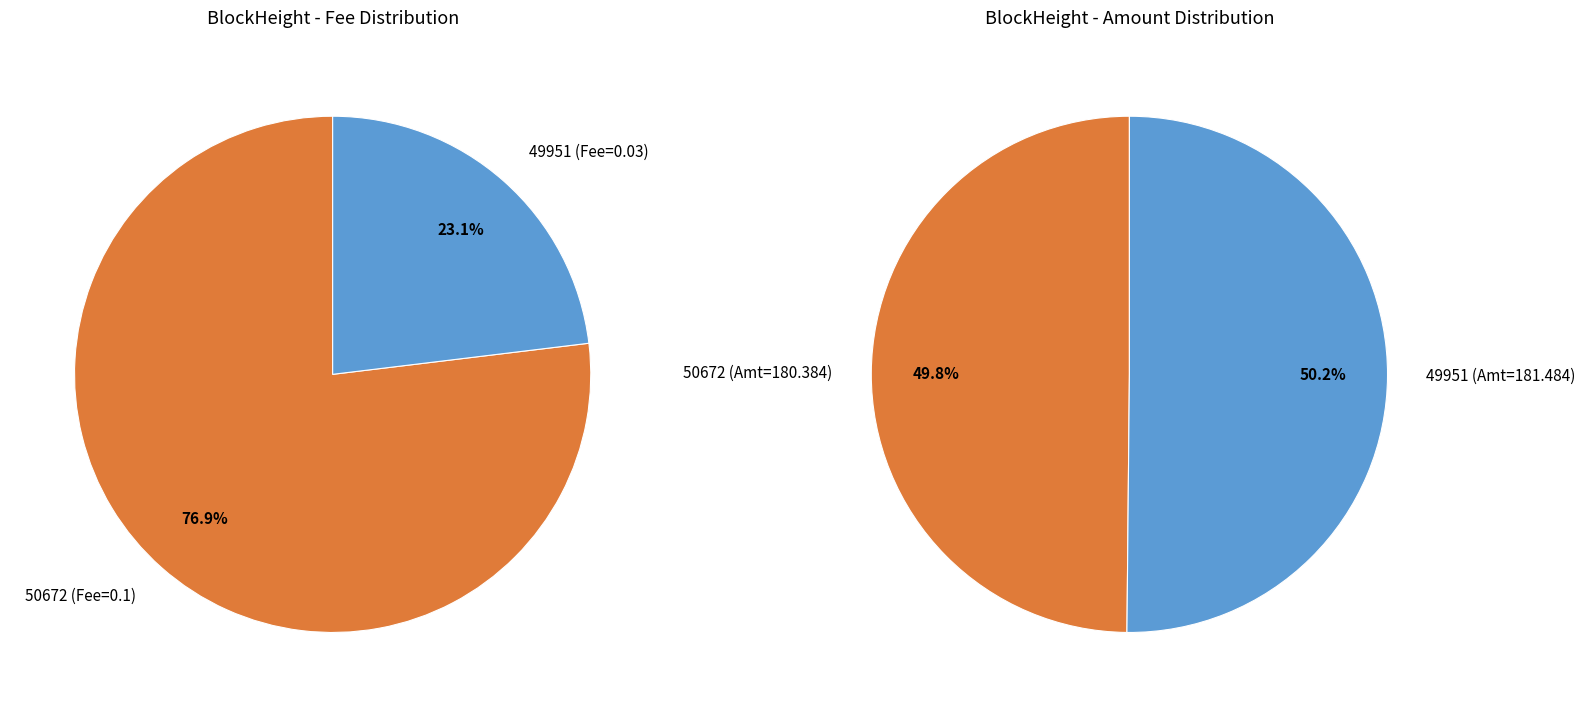

Is there any slice that represents more than half of the pie?

Yes